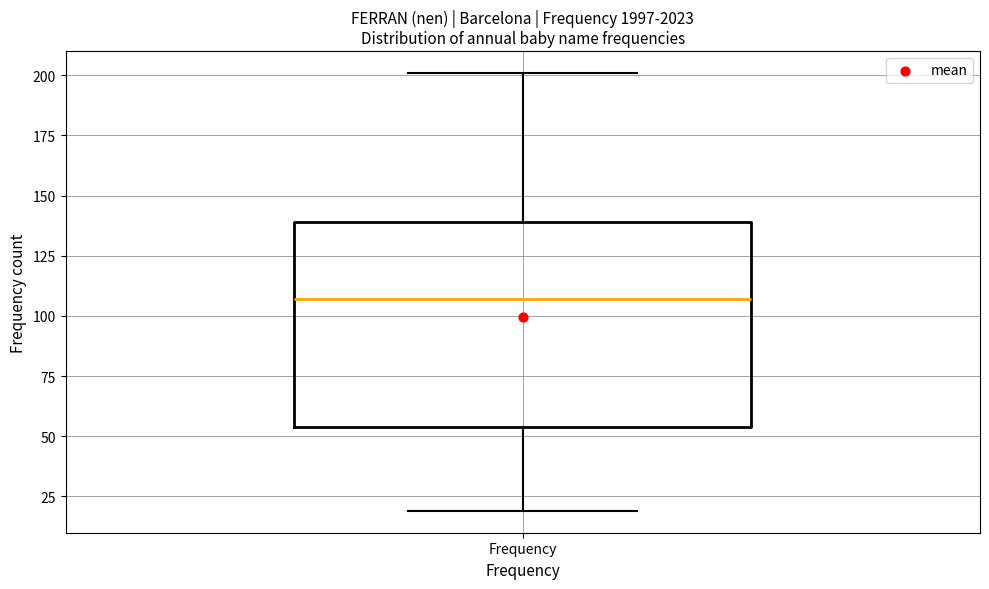

Read this box plot against the y-axis: the position of the median line, the range covered by the box, and the ends of both whiskers. The values are not printed on the chart, so give them approximately, as read against the axis.

median 105, box 55 to 140, whiskers 20 to 200